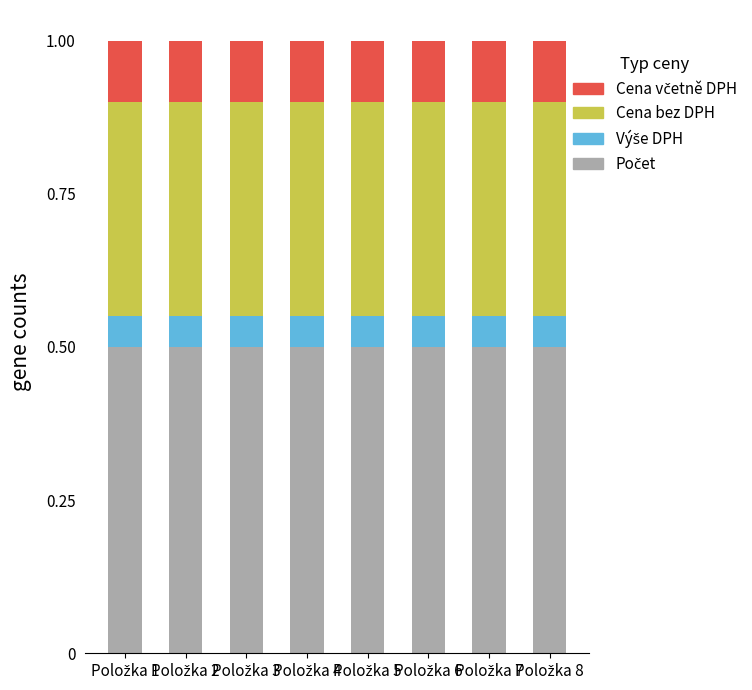

Are the bars grouped side by side (vs. stacked)?

No